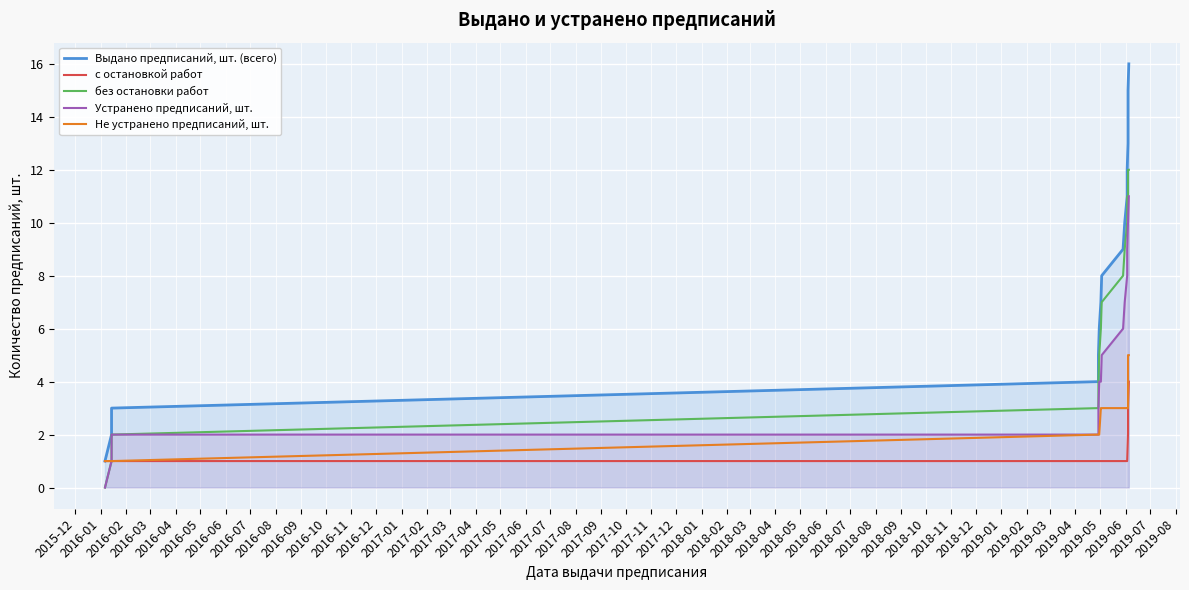

True or false: Устранено предписаний, шт. and Выдано предписаний, шт. (всего) cross at least once.

False